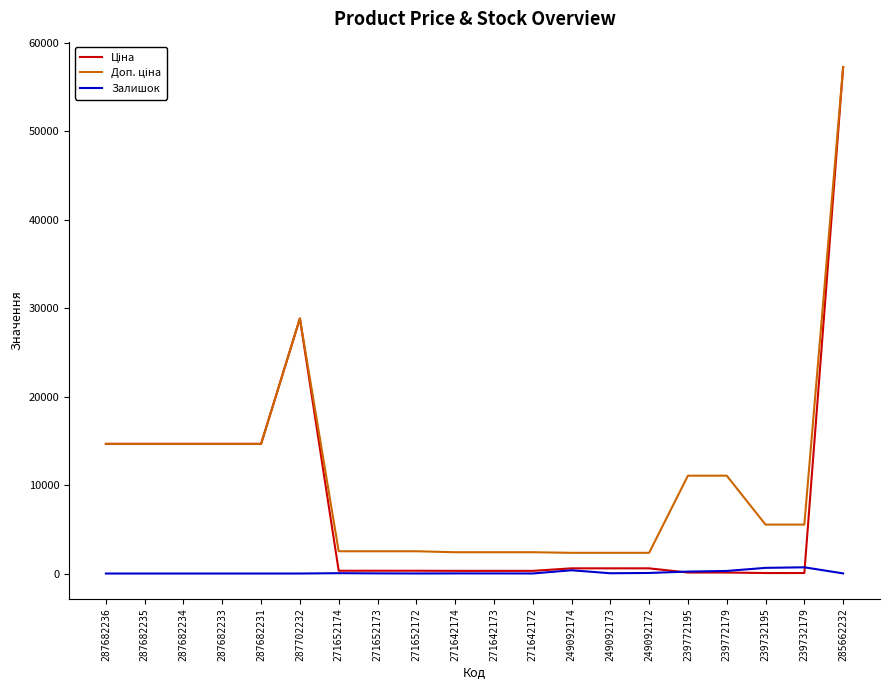

The Залишок series shows 13.0 at 285662232. True or false?

True